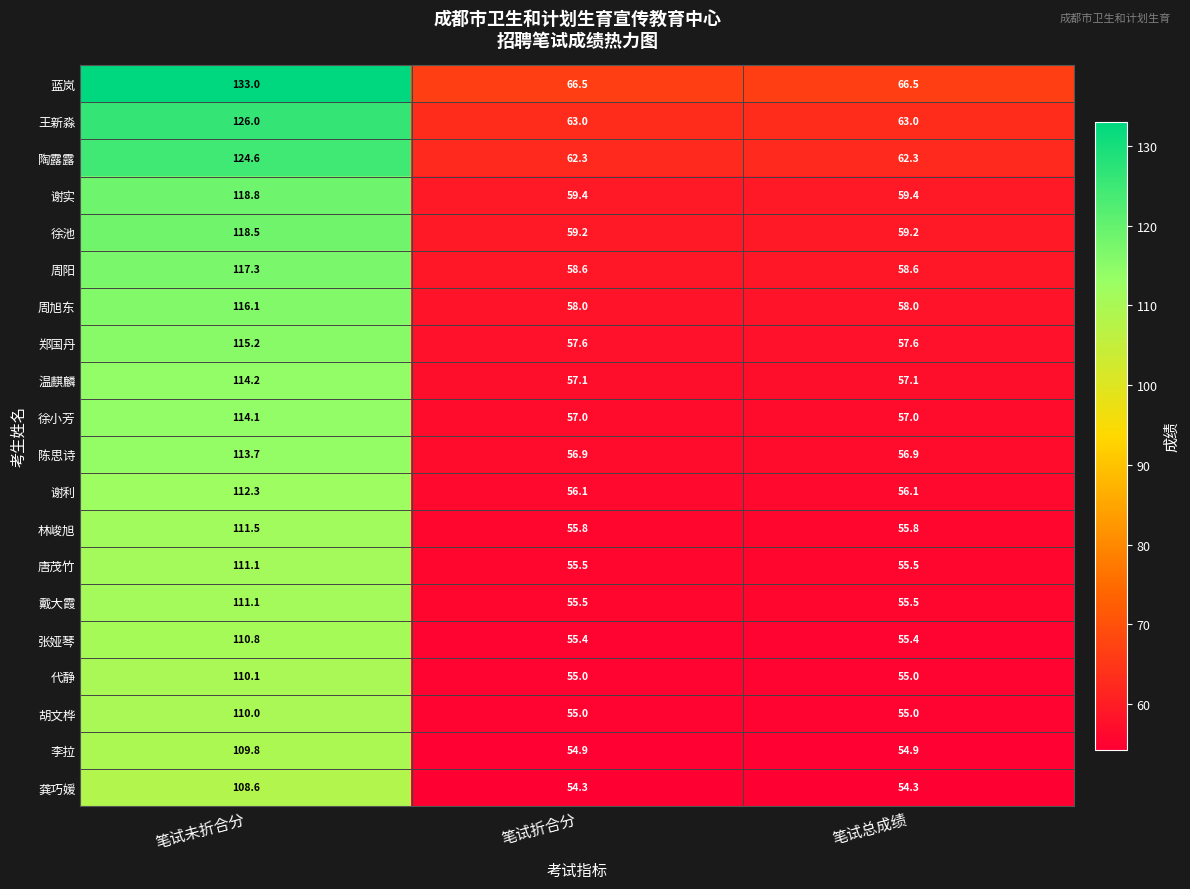

What is the difference between the highest and lowest values at 笔试总成绩?

12.2